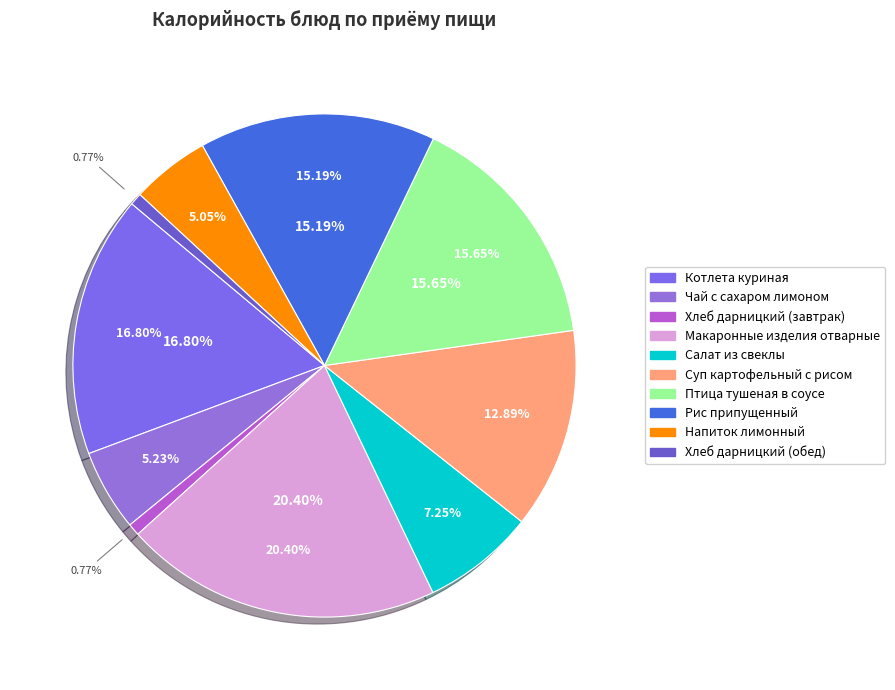

What percentage is the Салат из свеклы slice, to the nearest percent?

7%